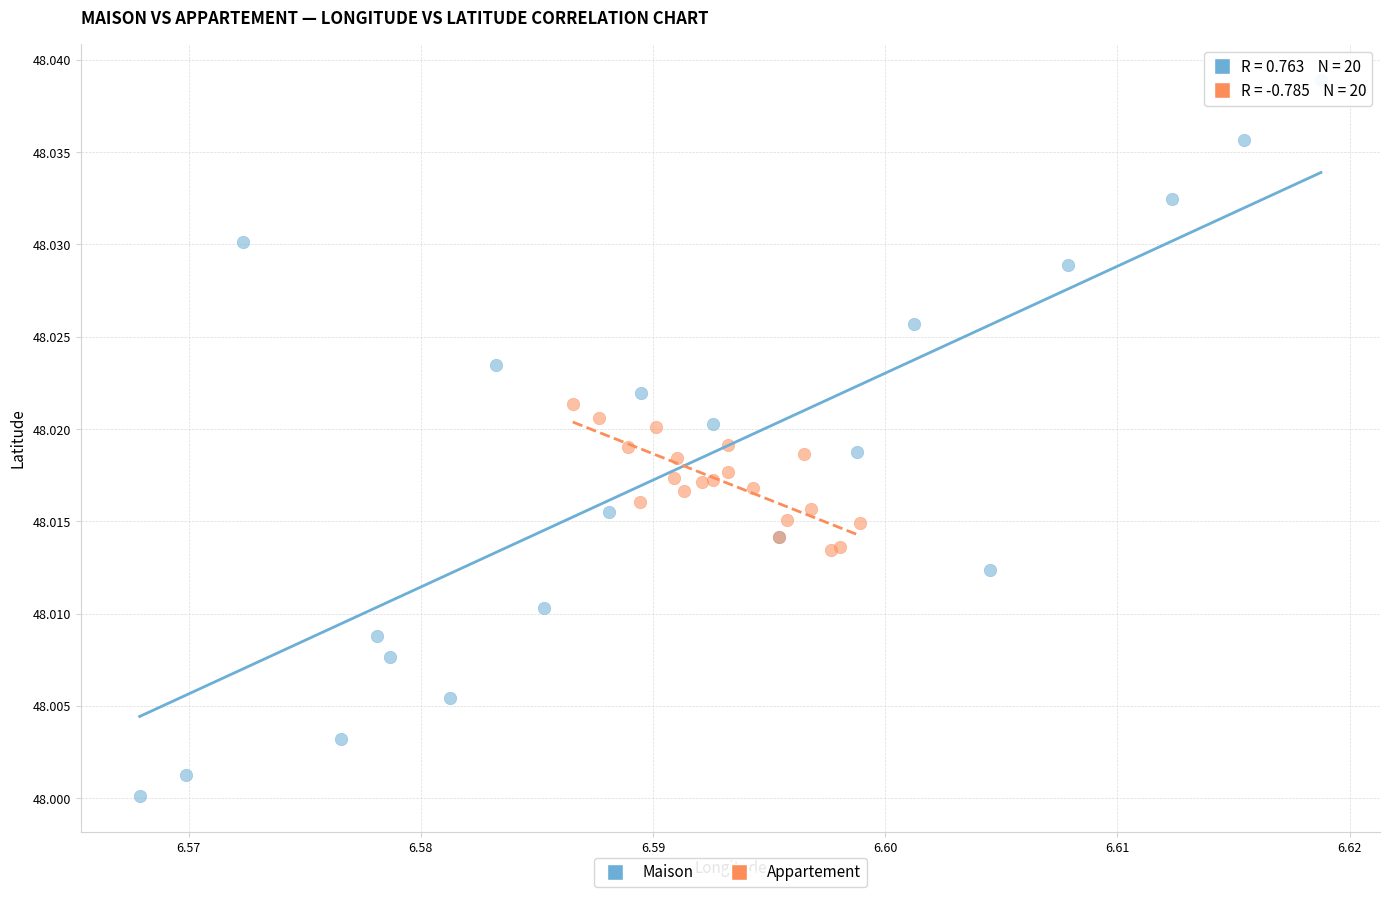

Which series has the largest Y range (max minus min)?

Maison